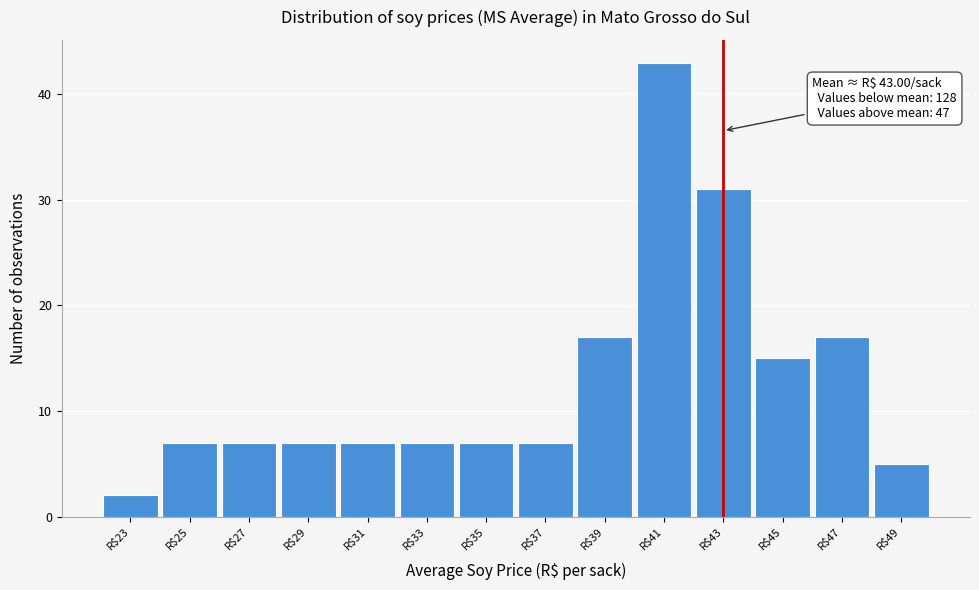

Which range on the x-axis has the tallest bar?

40 to 42